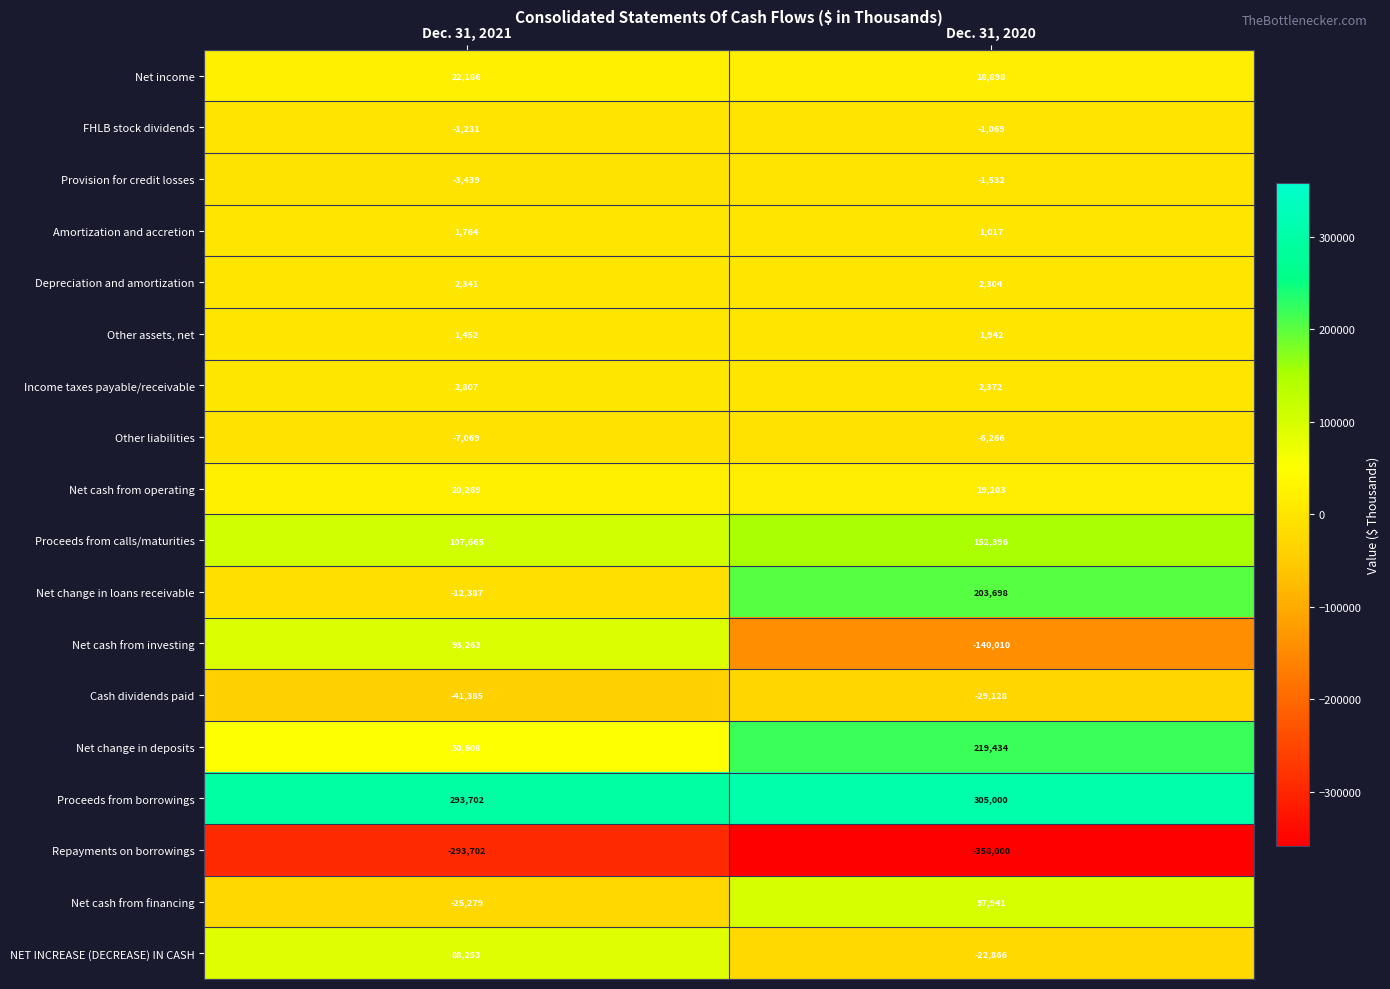

Which series changed the most between Dec. 31, 2021 and Dec. 31, 2020?

Net cash from investing